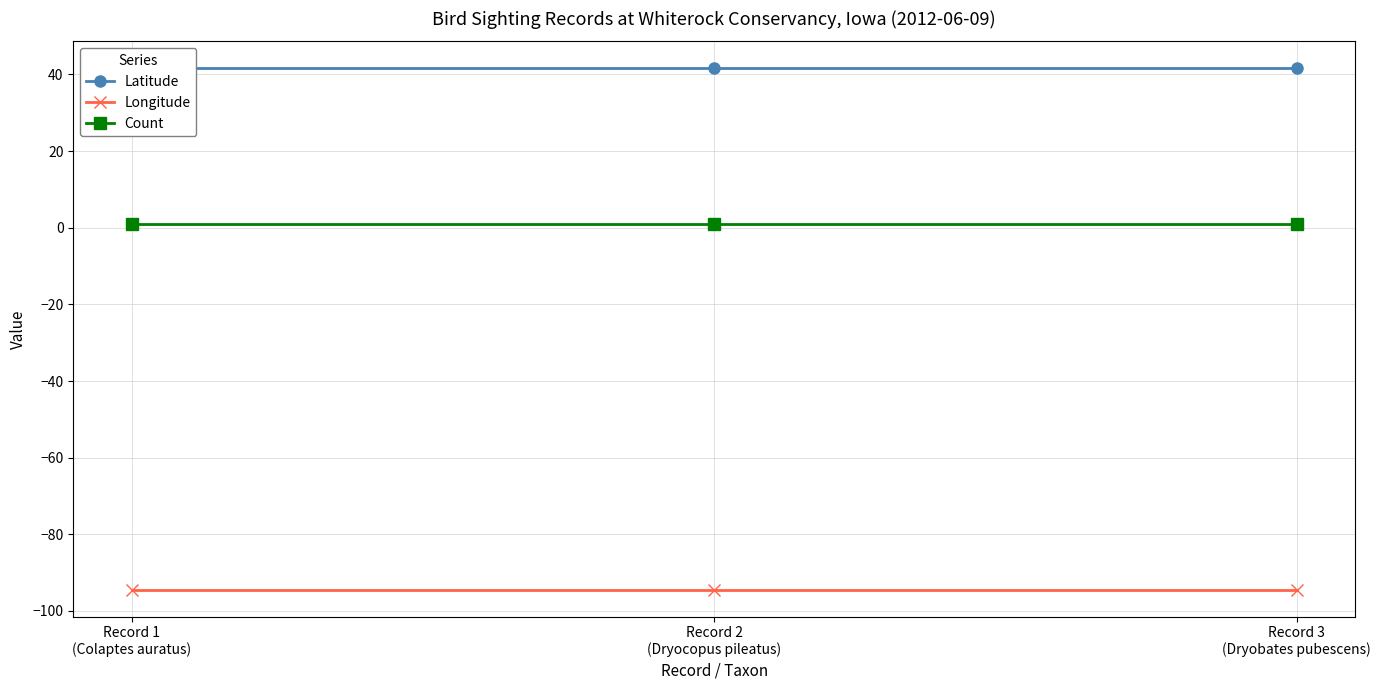

Which series has the largest range (max minus min)?

Latitude